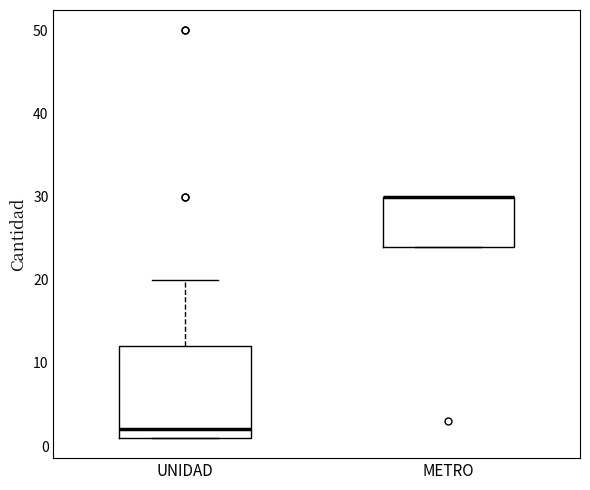

Comparing the boxes themselves (not the whiskers), which one is the tallest?

UNIDAD